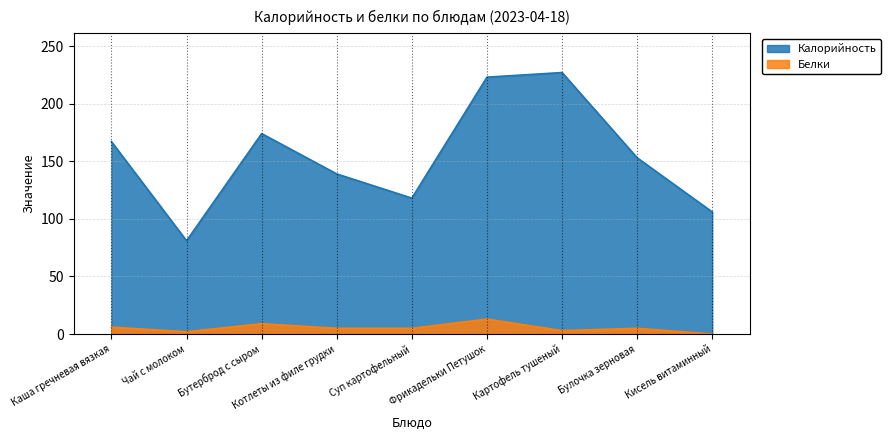

Does the chart have visible grid lines?

Yes